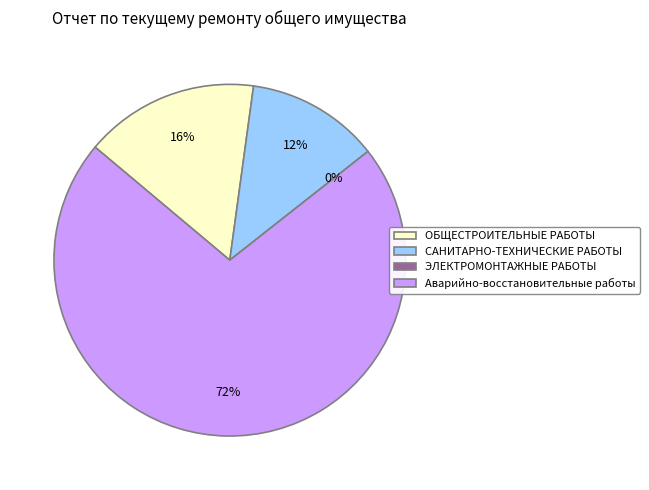

What is the change in value from ЭЛЕКТРОМОНТАЖНЫЕ РАБОТЫ to Аварийно-восстановительные работы?

+41.3